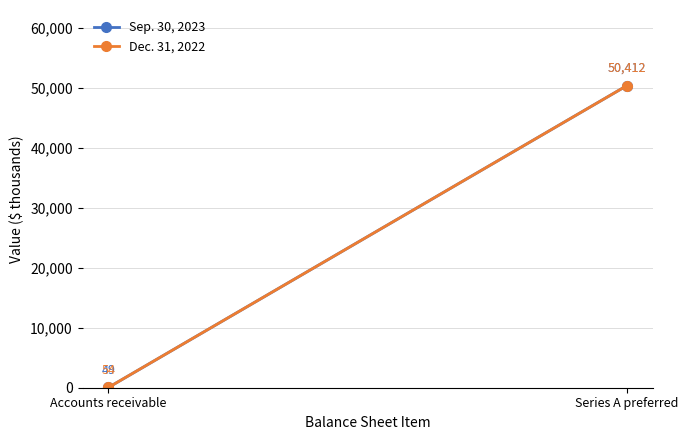

At which category is the sum across all series the highest?

Series A preferred